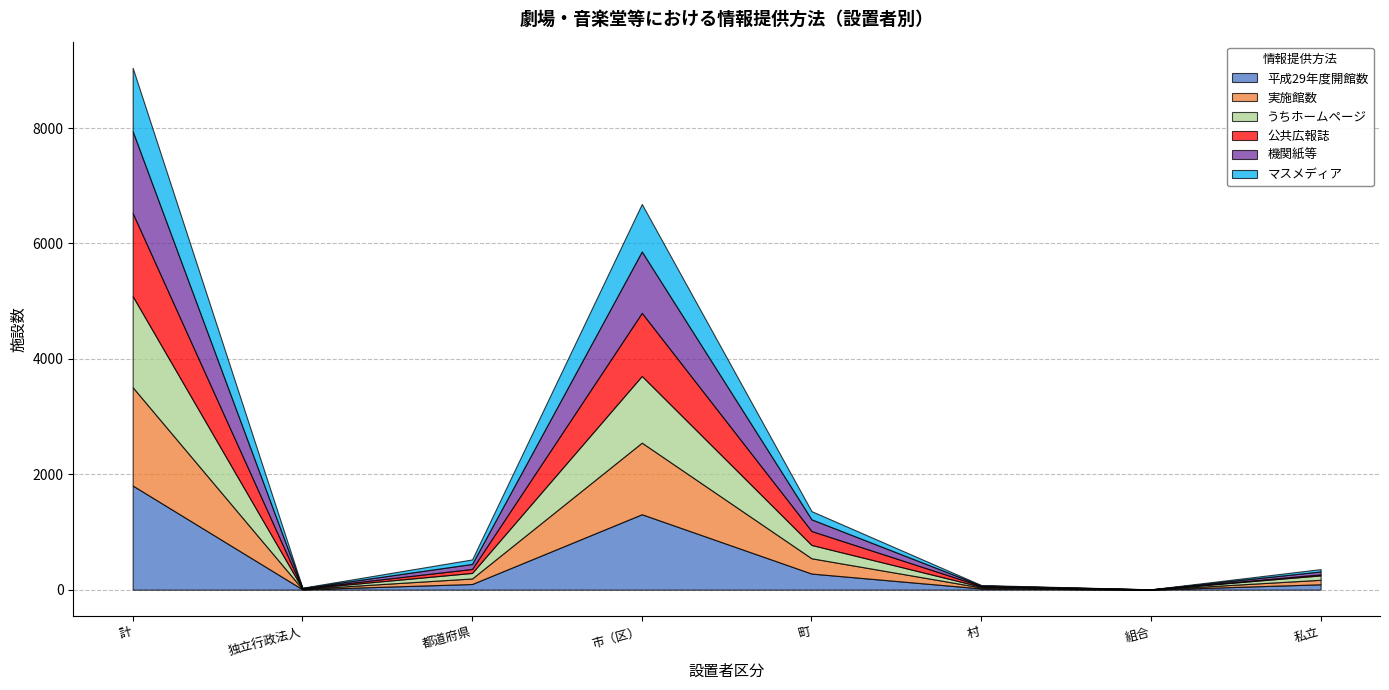

What is the difference between the second highest and minimum values in the 機関紙等 series?

1063